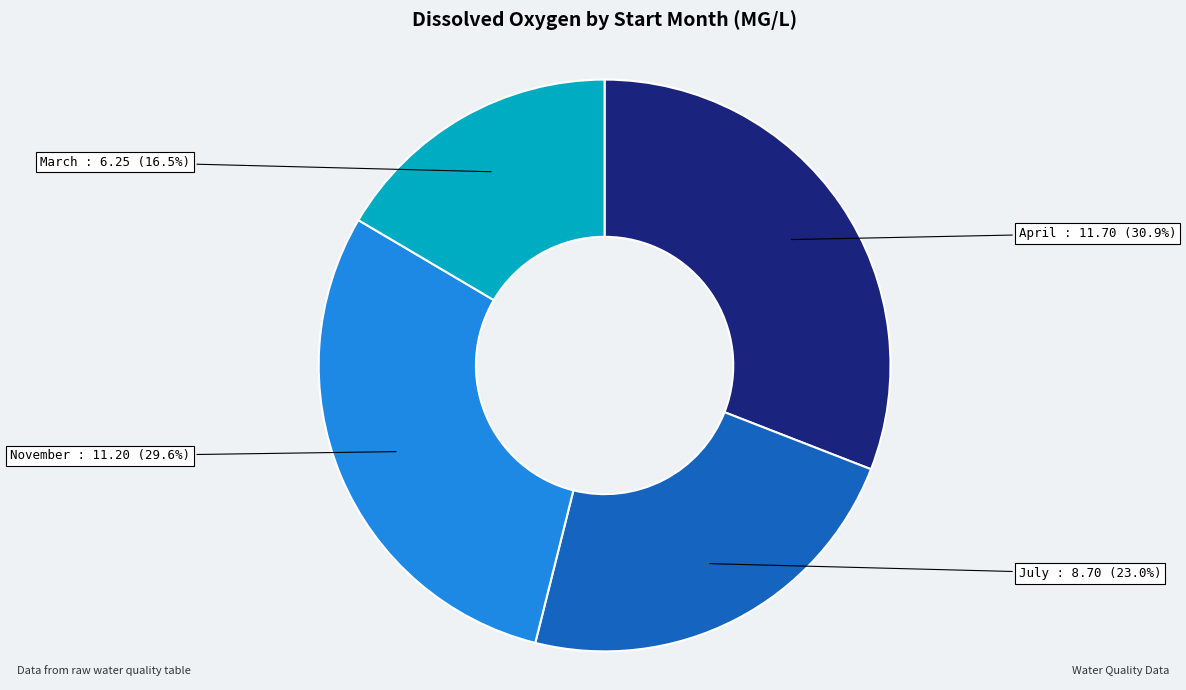

Is there a majority slice in this chart?

No